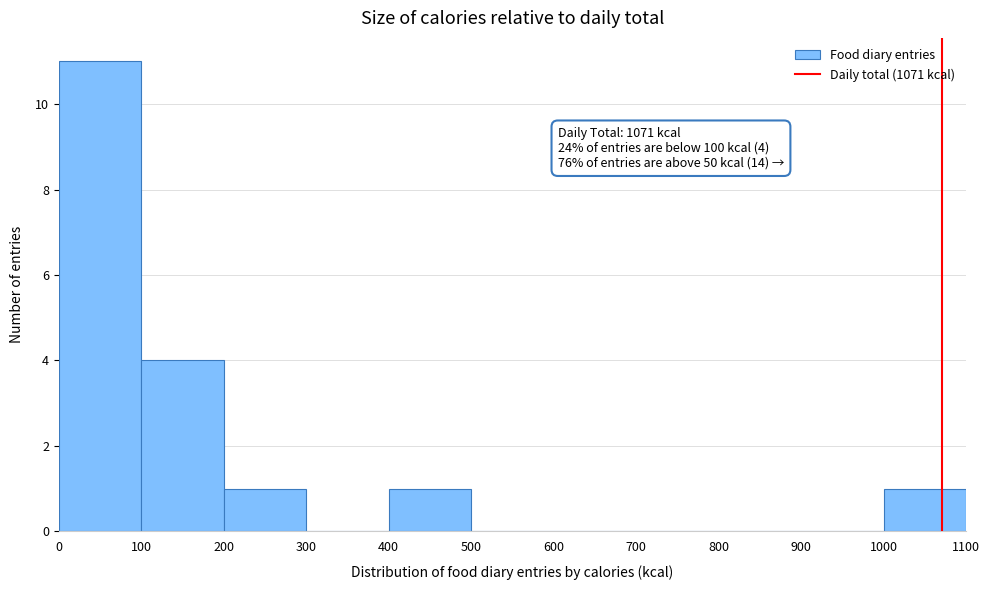

Over which range of the x-axis is the bar tallest?

0 to 100